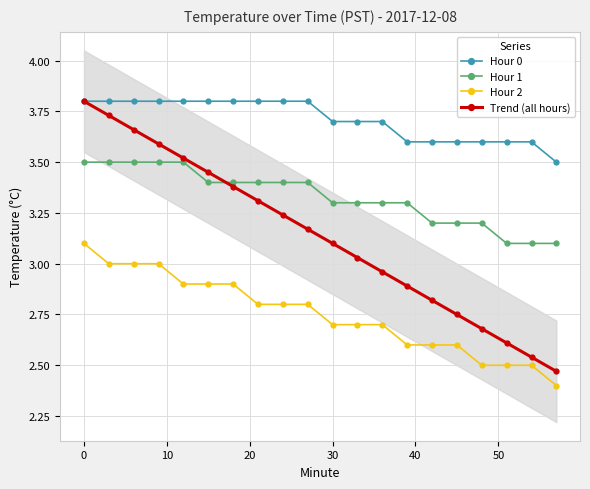

True or false: Hour 2 and Hour 0 intersect in this chart.

False